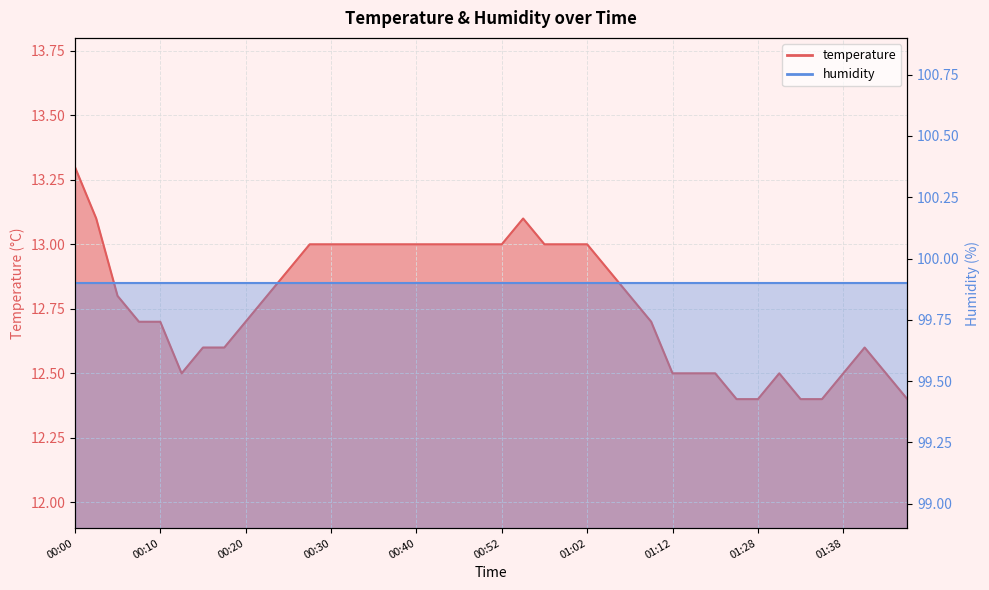

What is the average value?

12.8